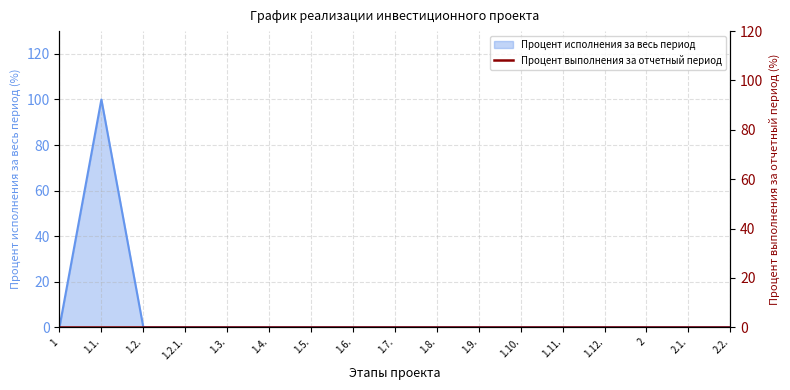

What is the average value?

6